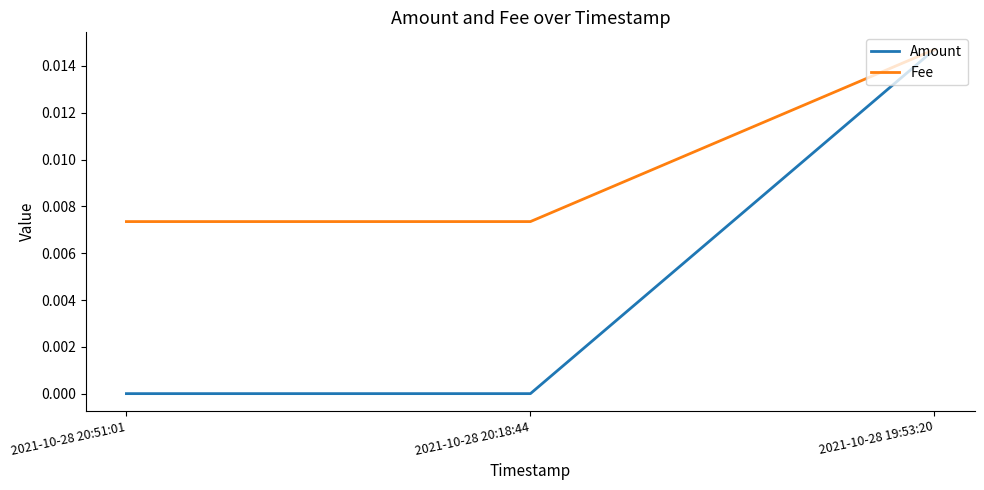

At which category is the sum across all series the highest?

2021-10-28 19:53:20